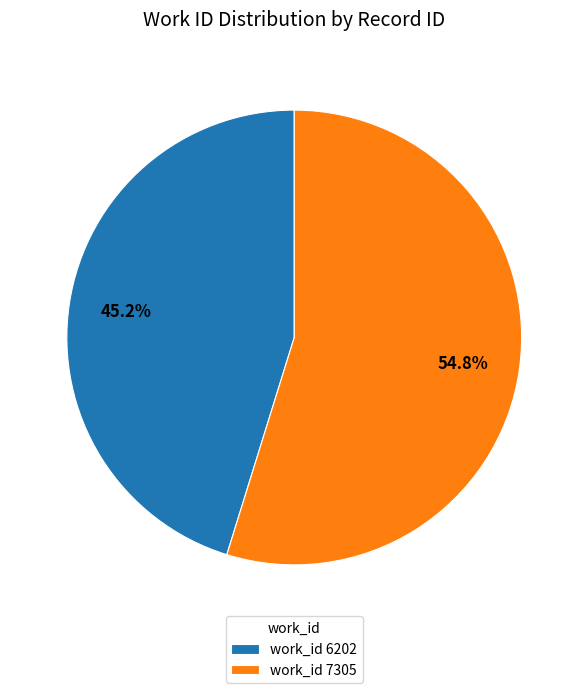

To the nearest percent, what is the average slice percentage?

50%